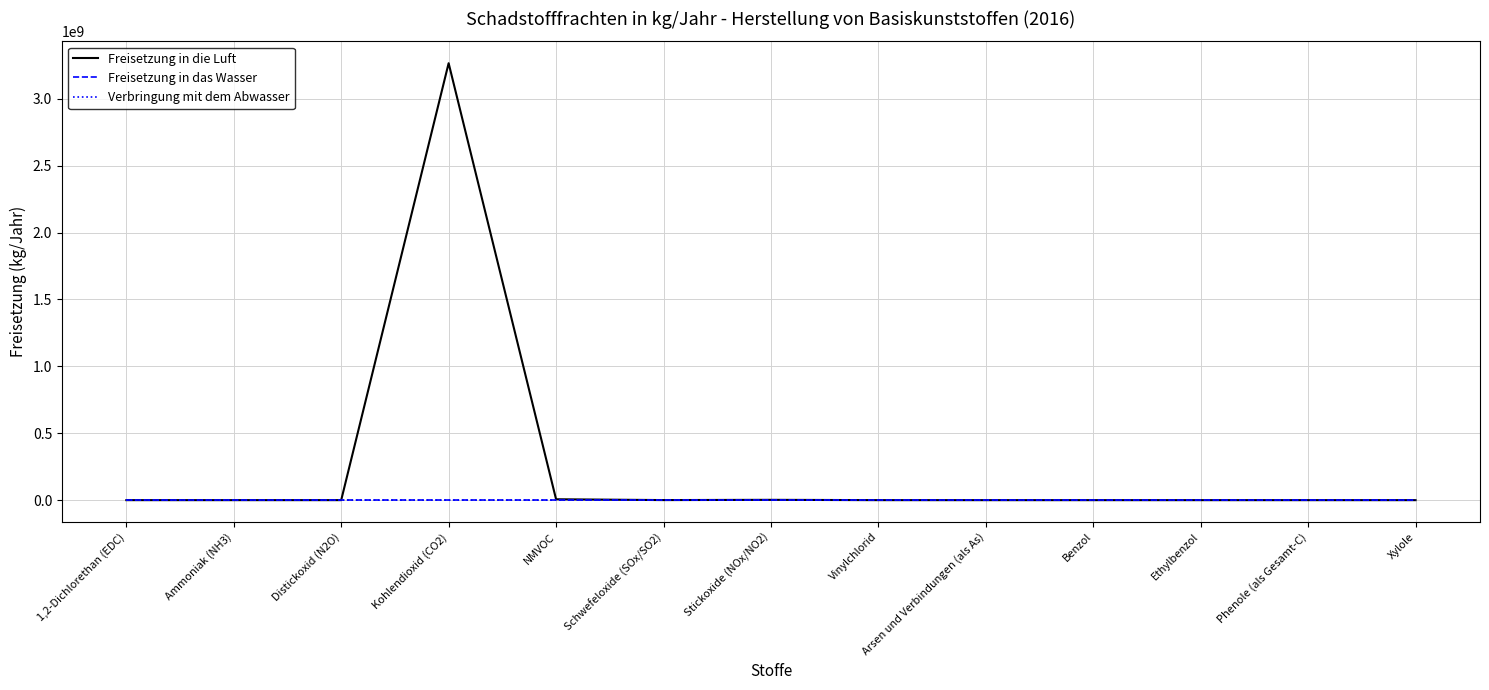

The Freisetzung in das Wasser series shows 0 at Ethylbenzol. True or false?

True